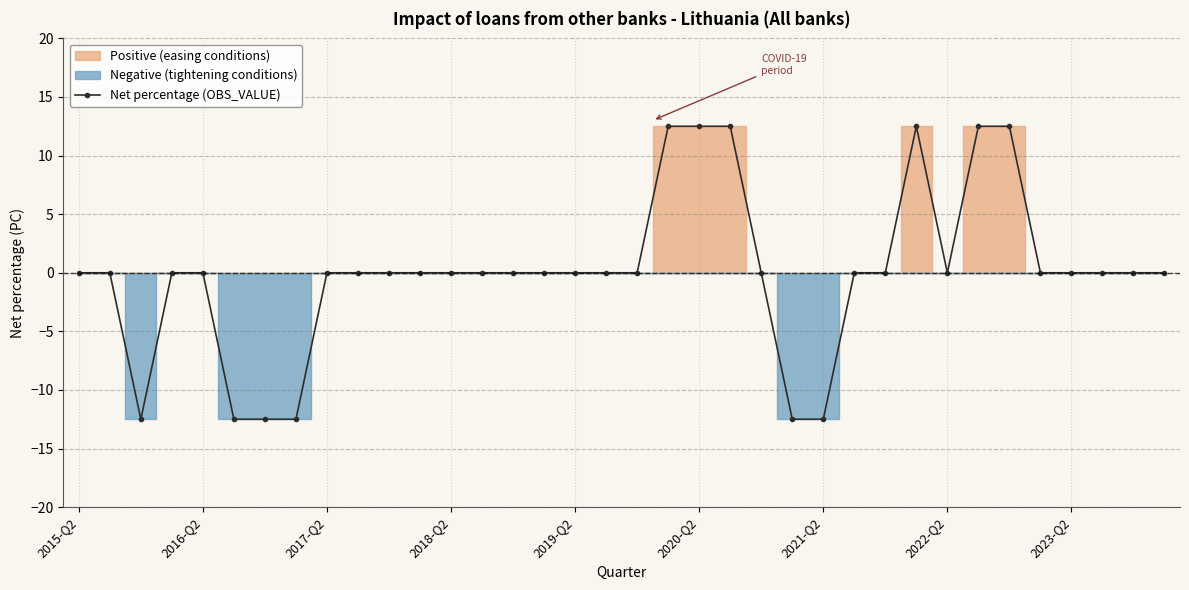

What is the minimum value for Net percentage (OBS_VALUE)?

-12.5